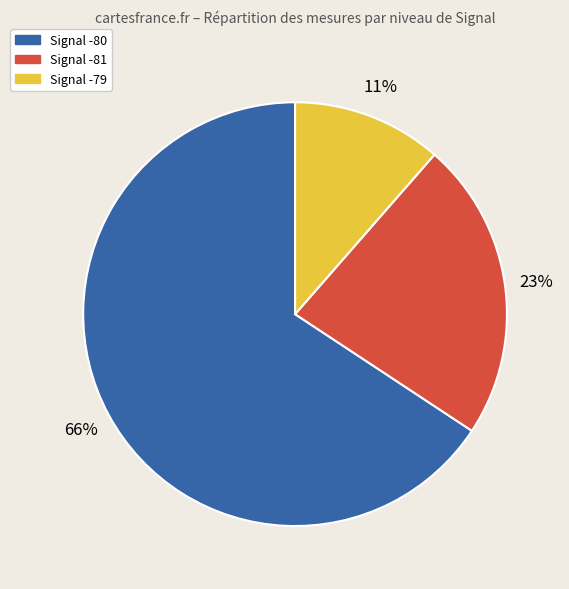

Count the number of slices in the pie.

3